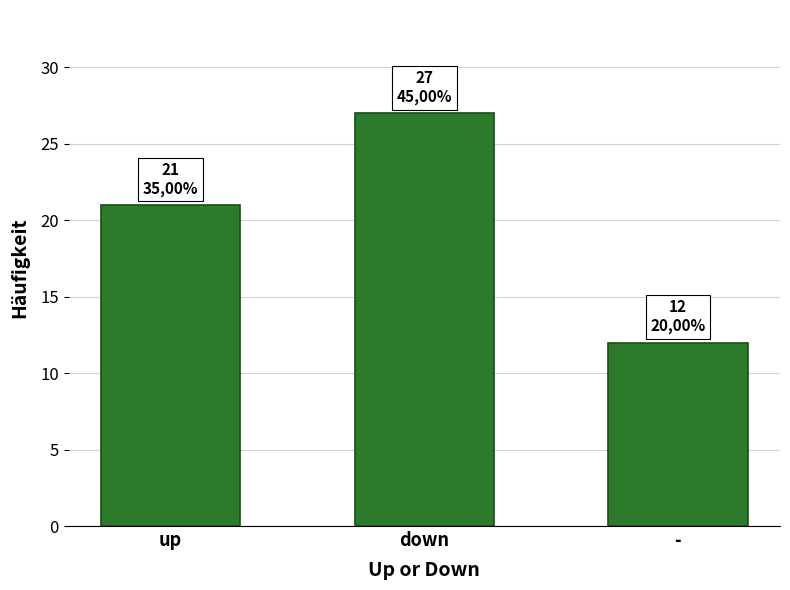

How many values are below 21?

1